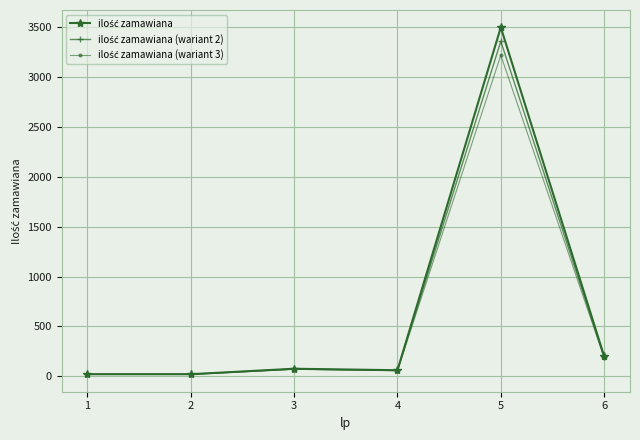

What is the total value across all series at 6?

576.0